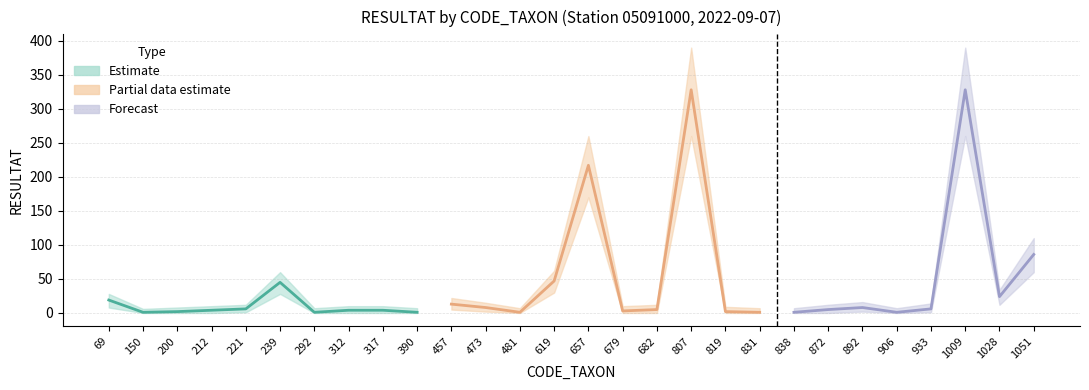

True or false: RESULTAT_upper and RESULTAT_lower intersect in this chart.

False